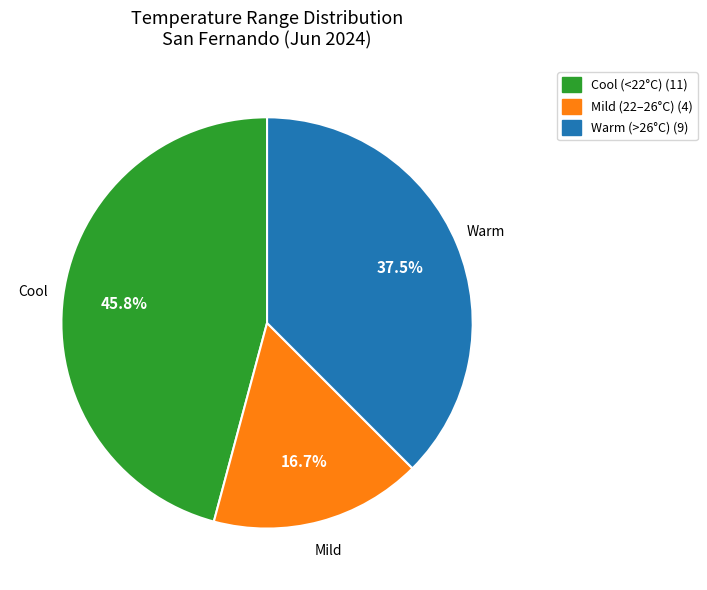

Does any single category account for the majority?

No